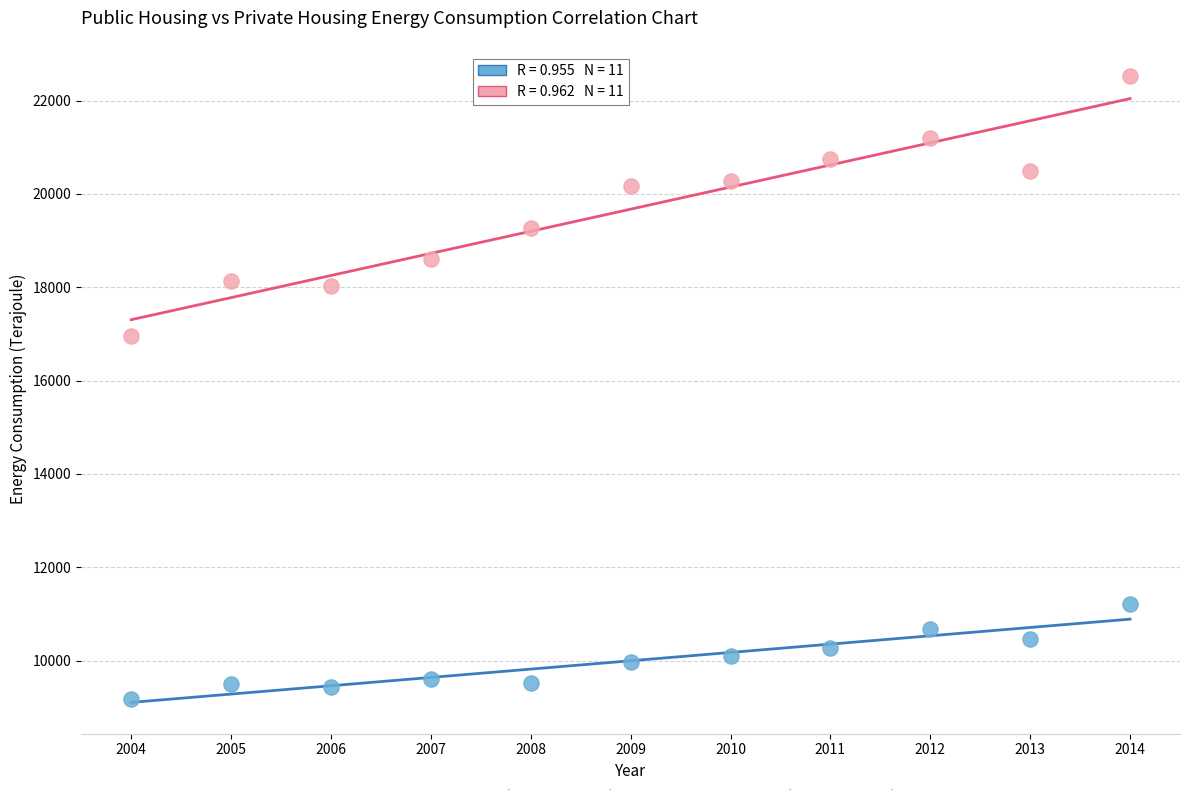

Across all series, what Y value is closest to 15849?

16953